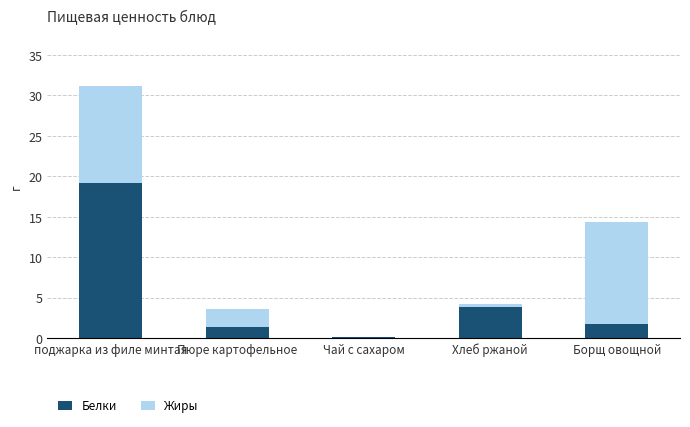

What value does the Белки series have at поджарка из филе минтая?

19.2